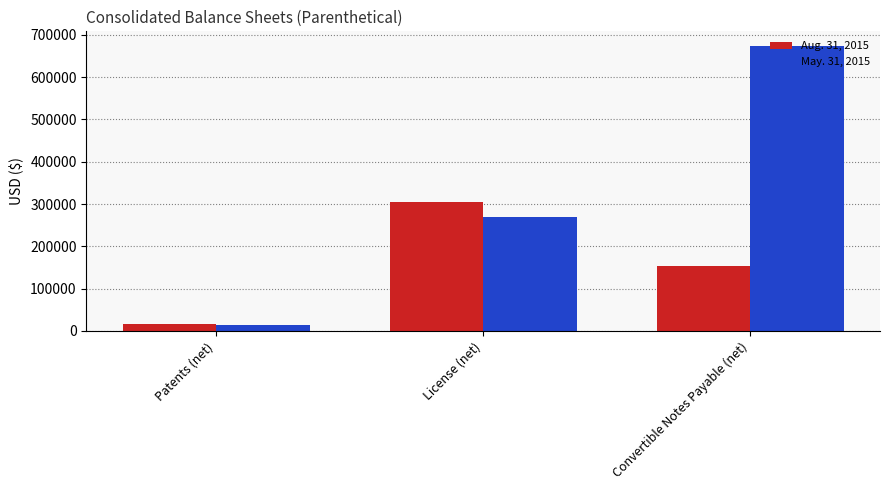

What is the average value of the Aug. 31, 2015 series?

157832